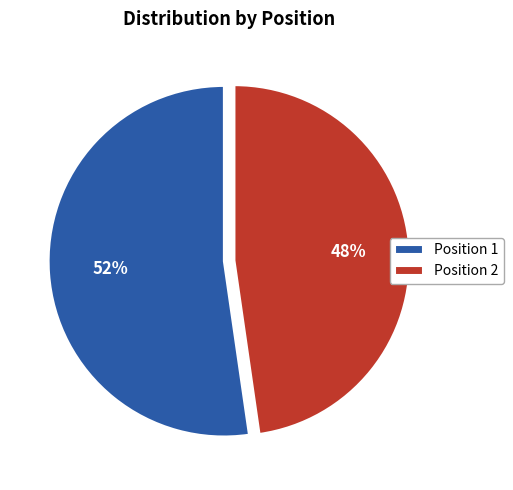

To the nearest percent, what portion does Position 1 represent?

52%